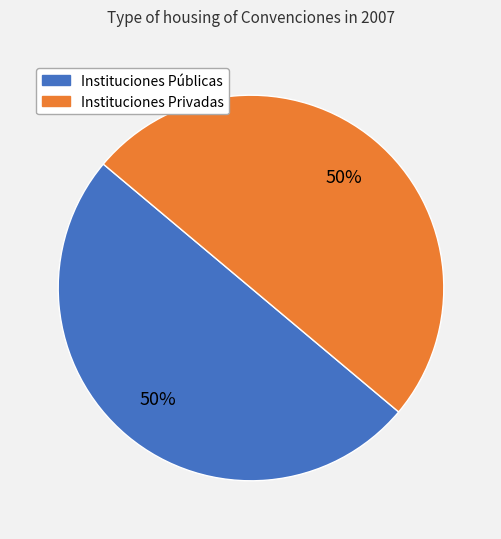

To the nearest percent, what is the average slice percentage?

50%